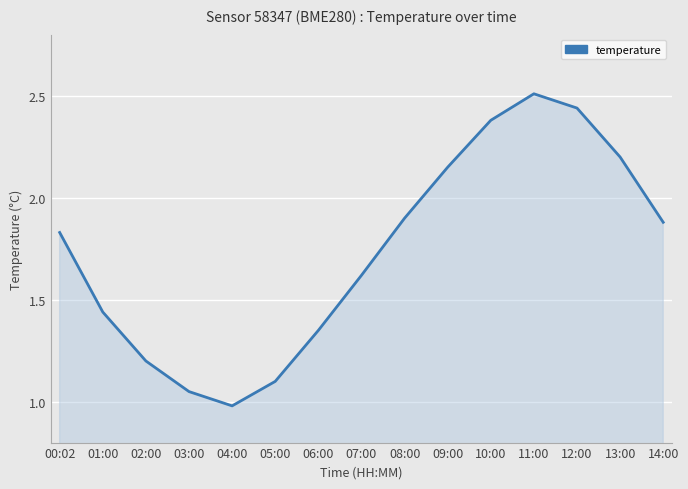

What is the greatest value displayed?

2.5